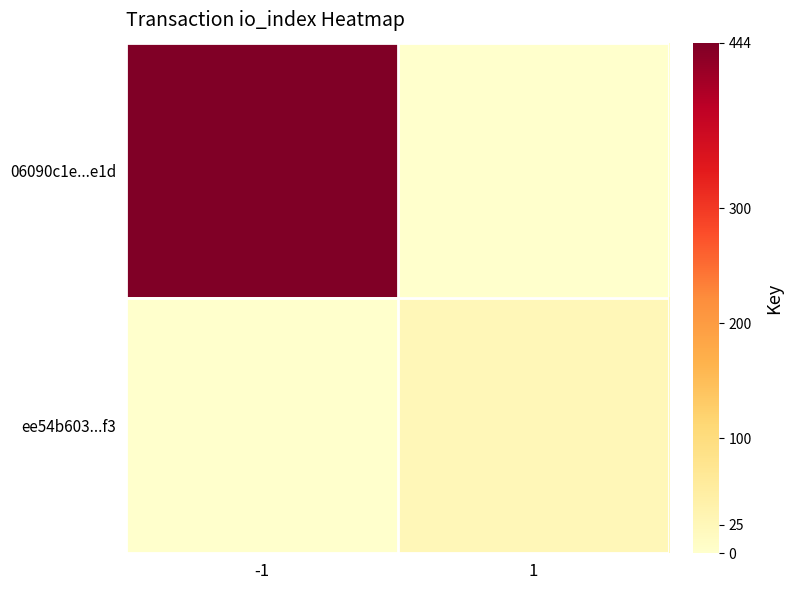

Between 1 and -1, which is larger?

-1